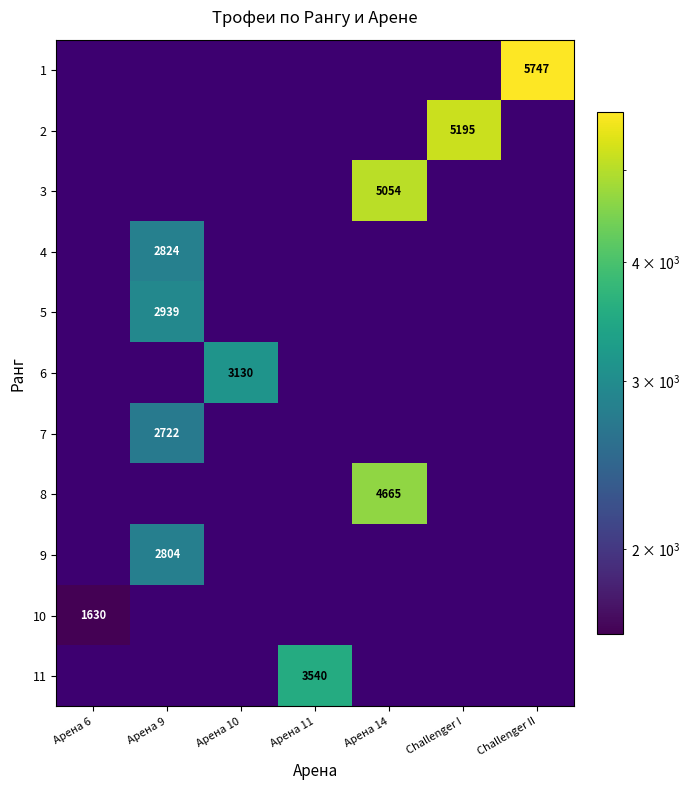

True or false: 4 has a value of 5030 at Арена 9.

False